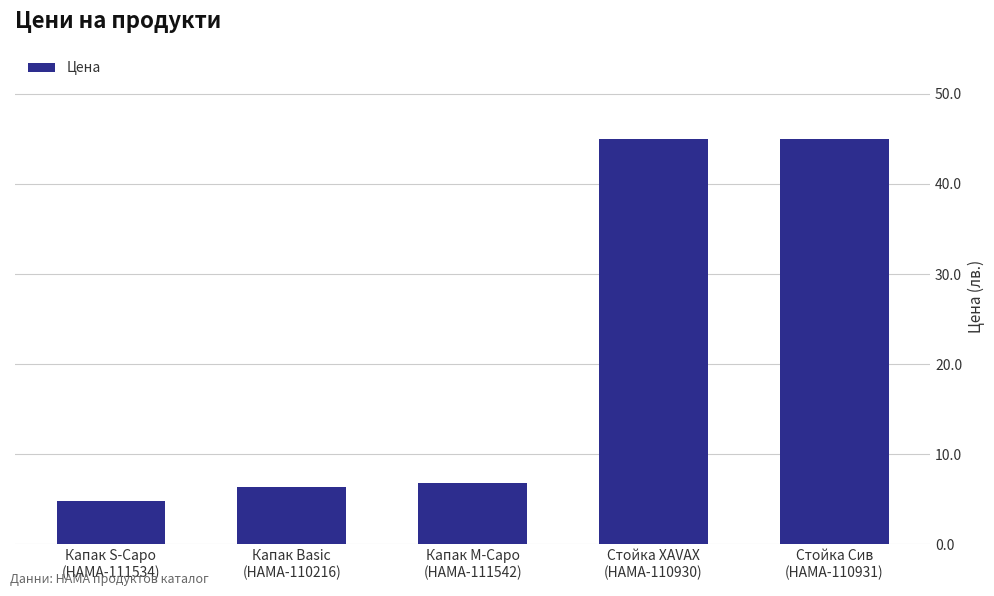

How many categories are shown in the chart?

5